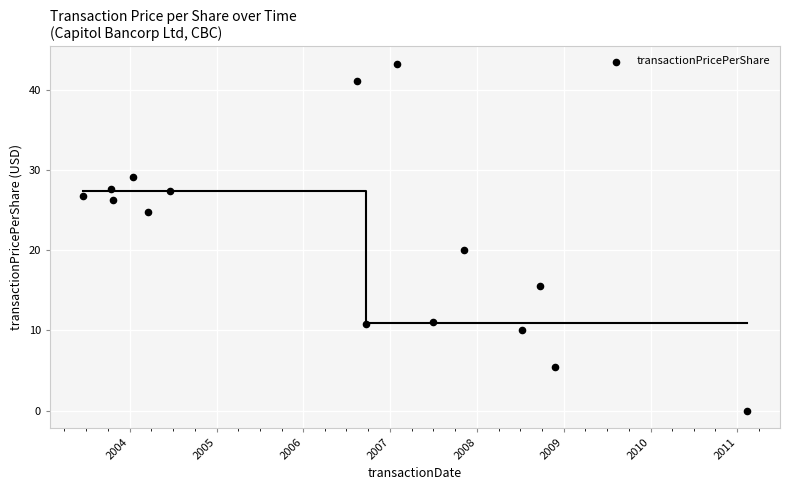

What is the range of Y values (max minus min)?

43.2